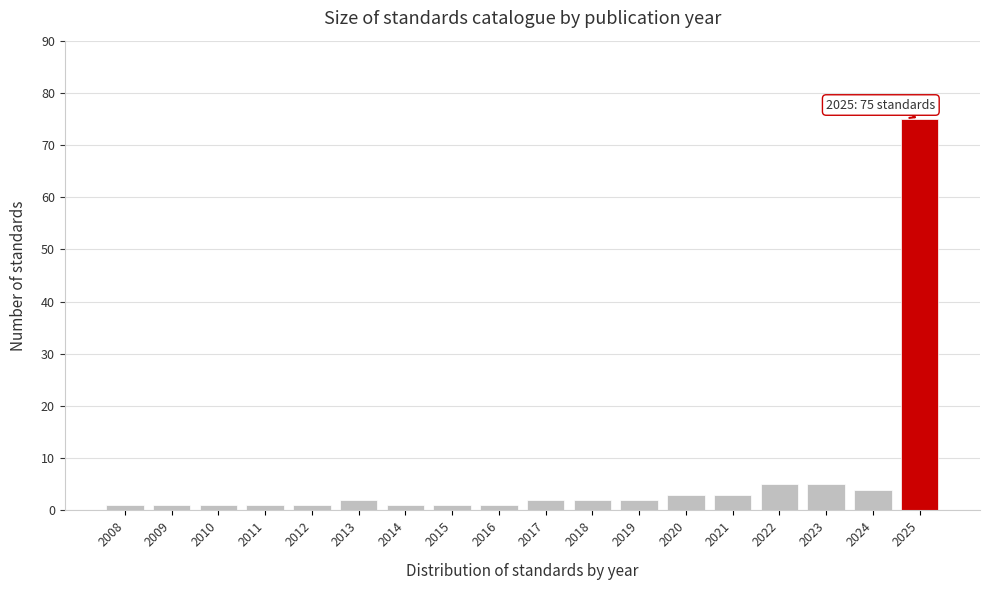

Reading right to left, extract all data points from this chart.

75	4	5	5	3	3	2	2	2	1	1	1	2	1	1	1	1	1